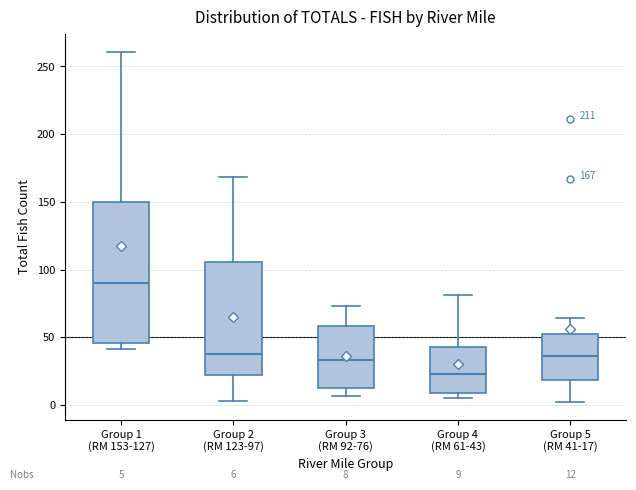

Which box's median line is the highest?

Group 1 (RM 153-127)